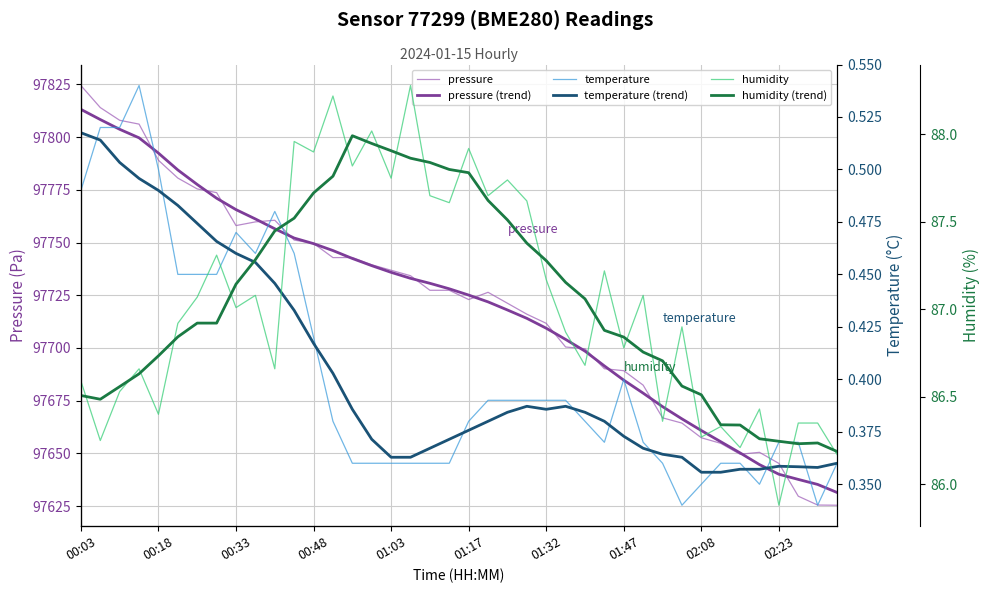

How many interior local peaks does the temperature series have?

4